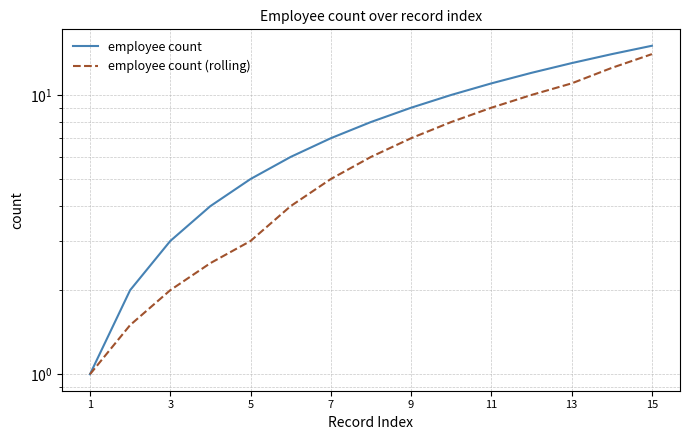

True or false: employee count (rolling) has a value of 1.1 at 11.

False